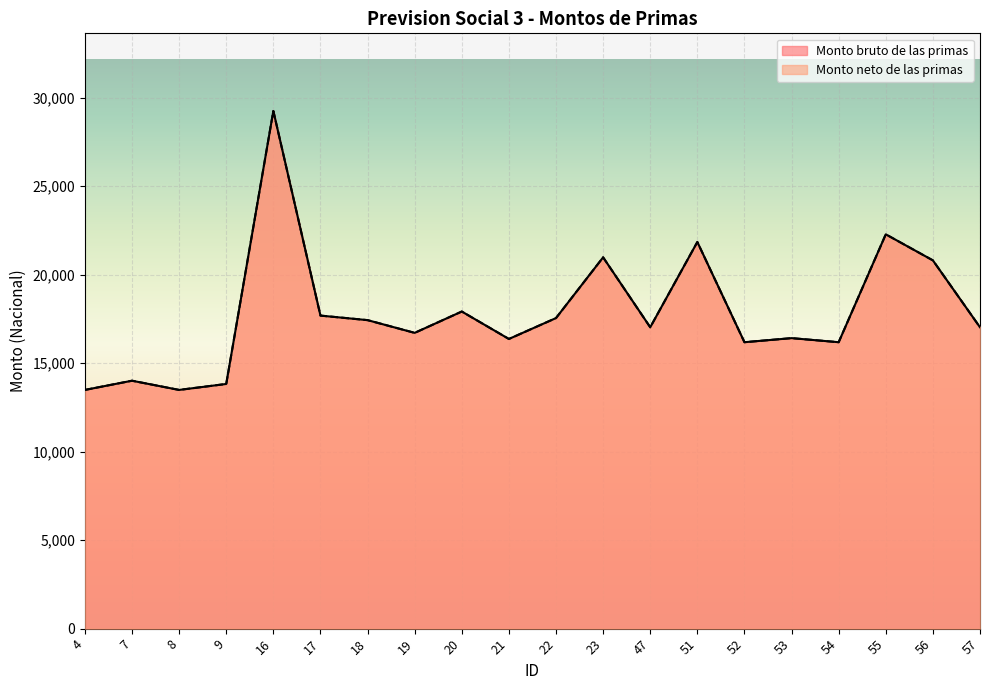

Which series has the largest total across all categories?

Monto bruto de las primas